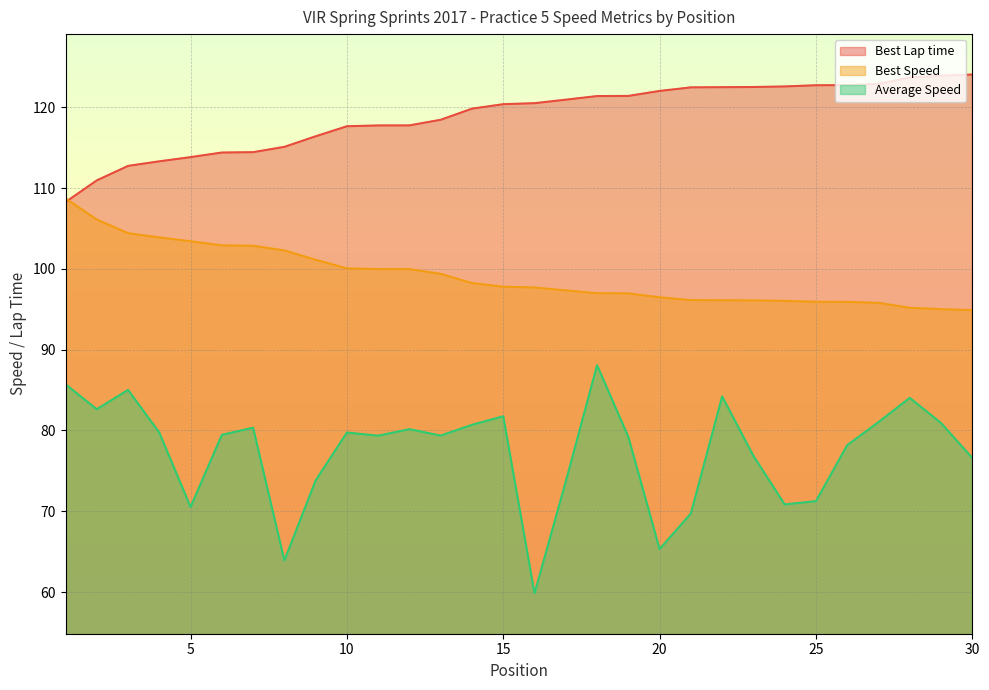

Is the value of Average Speed at 28 greater than the value of Best Speed at 23?

No